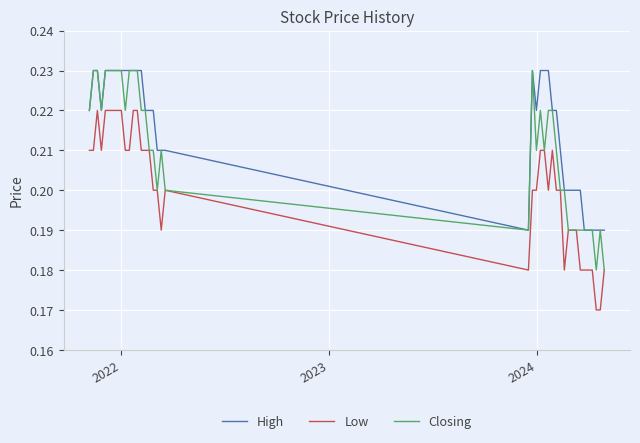

Which series has the largest total across all categories?

High